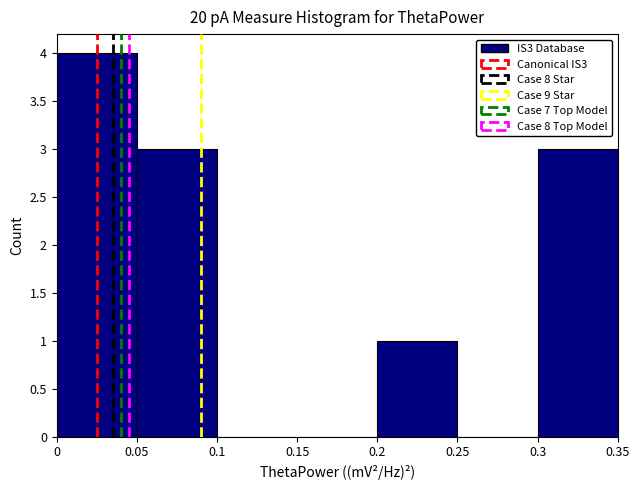

How tall is the bar that spans 0.05 to 0.1 on the x-axis? The values are not printed on the chart, so give them approximately, as read against the axis.

3